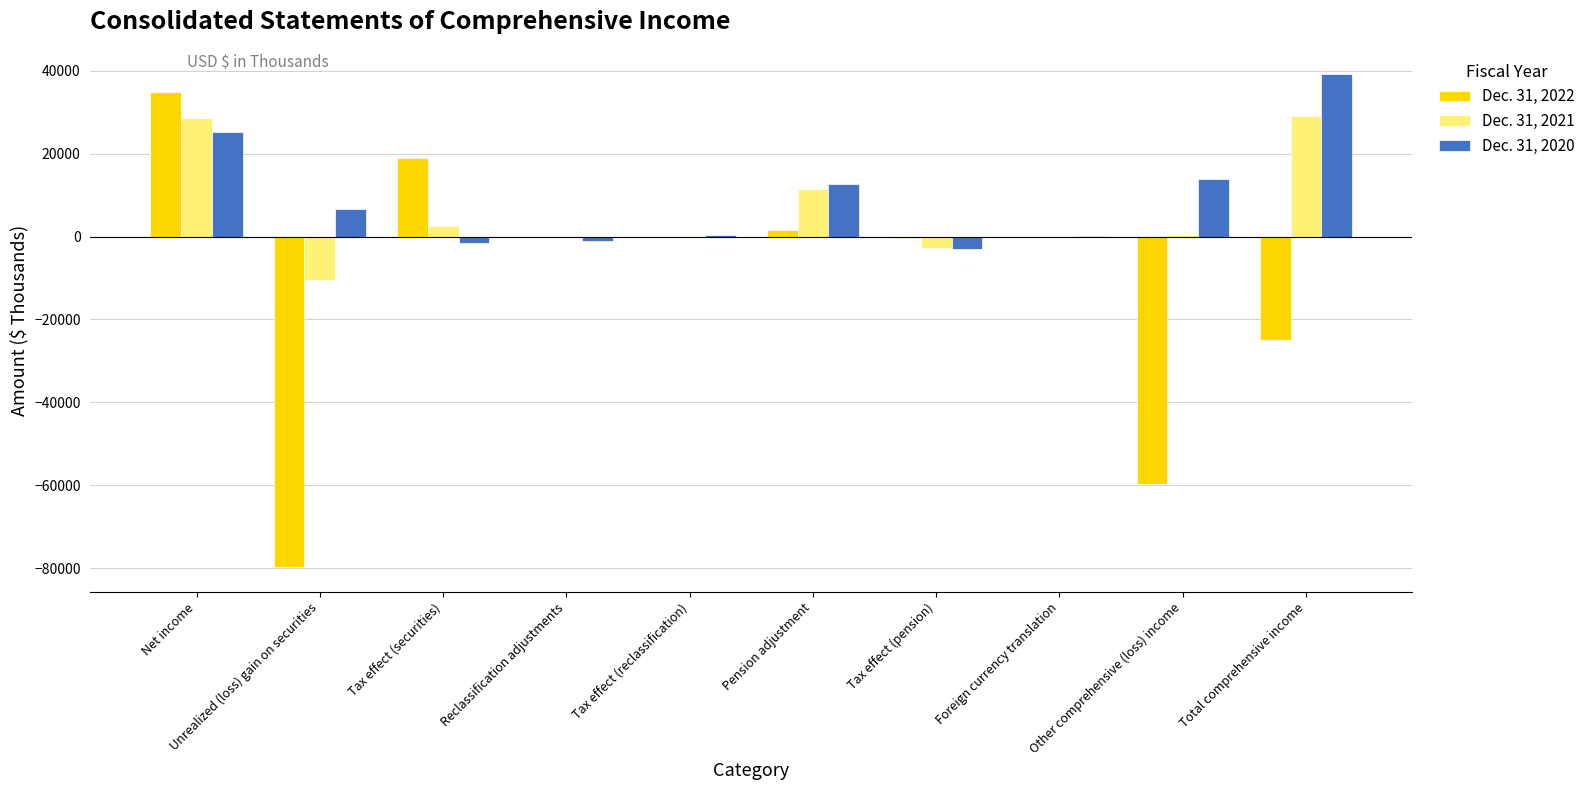

What is the maximum value shown in the chart?

39081